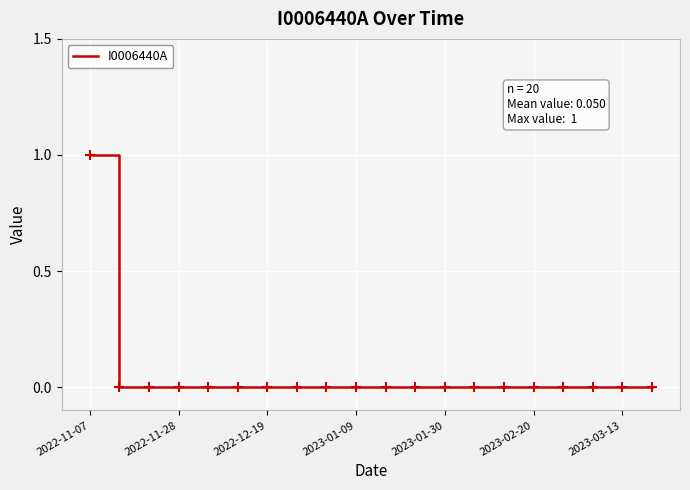

How many lines are shown in the chart?

1